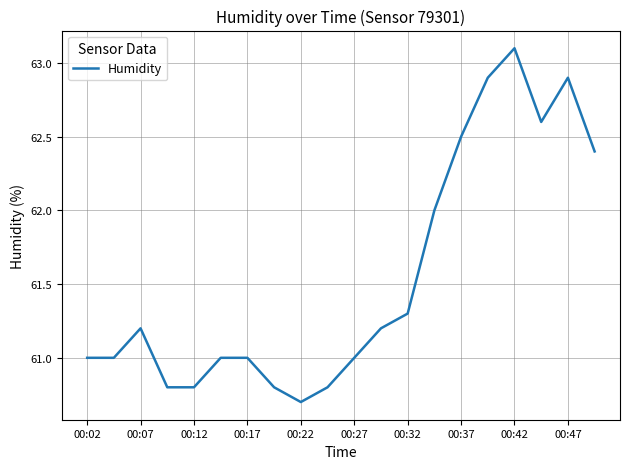

What is the minimum value shown in the chart?

60.7